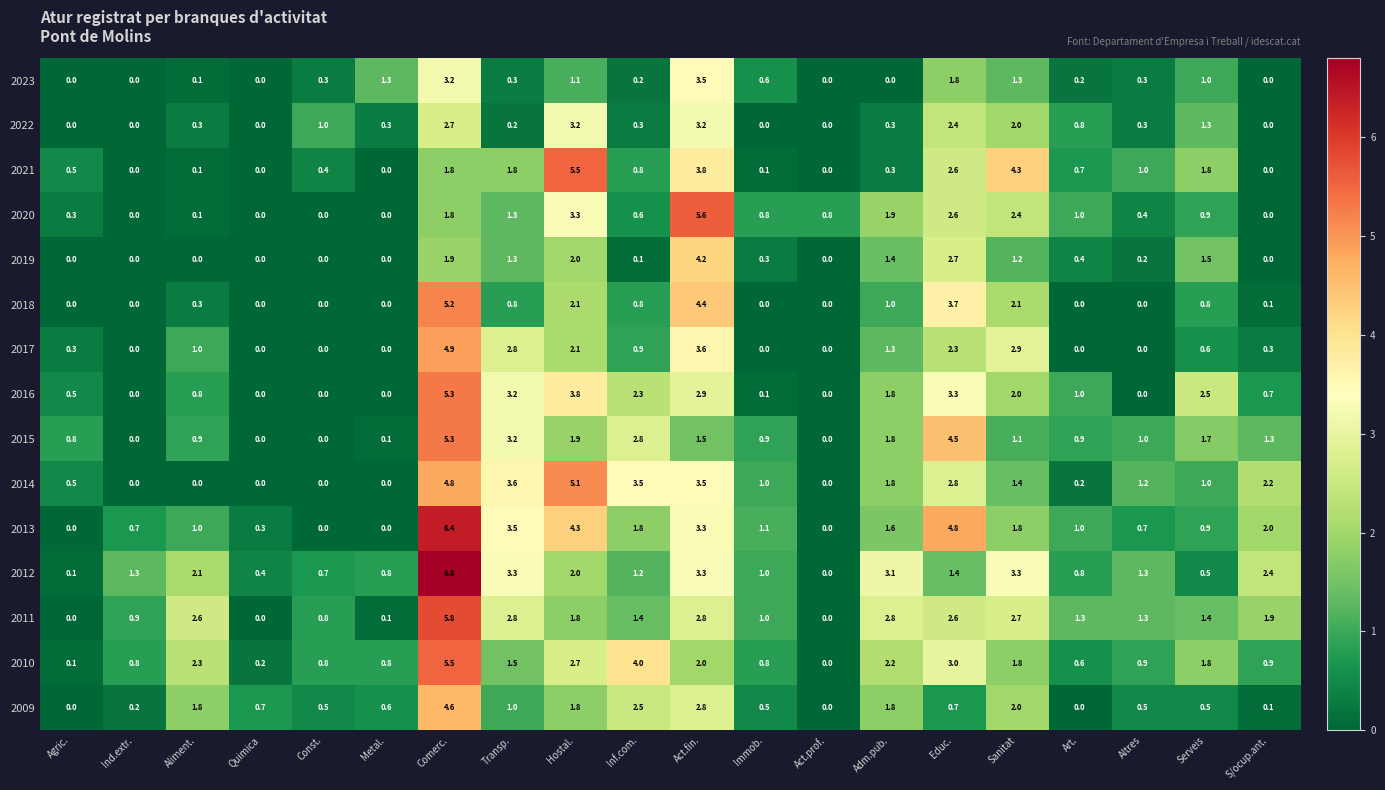

Read the 2023 value at Sanitat.

1.3